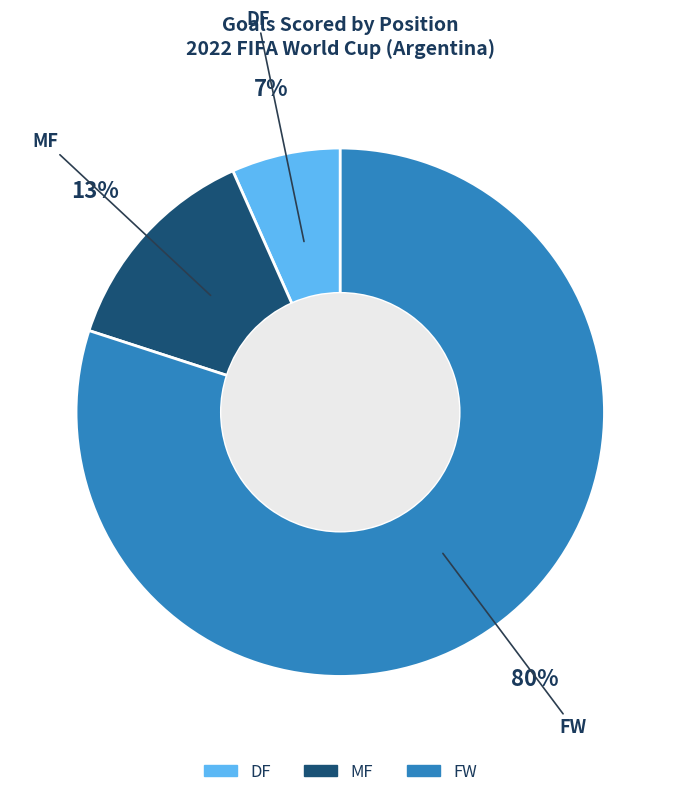

Rank the categories by value from highest to lowest.

FW, MF, DF